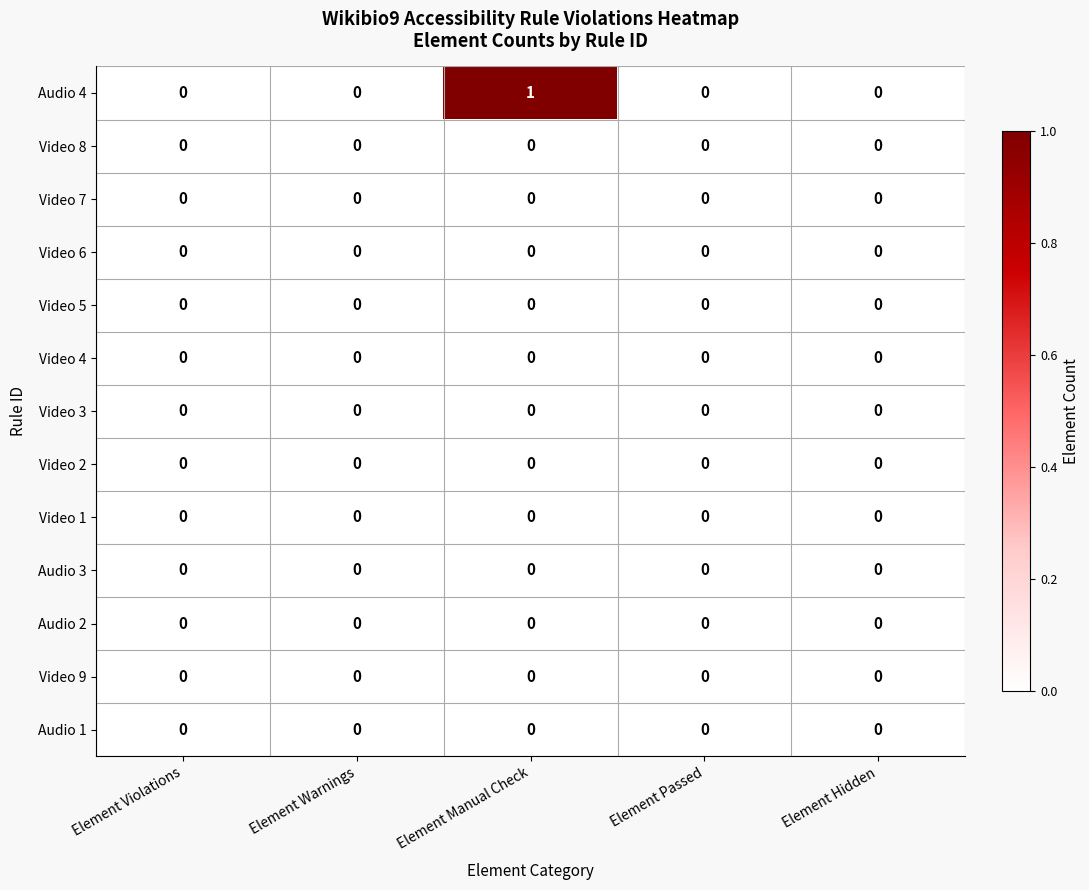

Is it true that Video 1 equals 0 at Element Warnings?

True